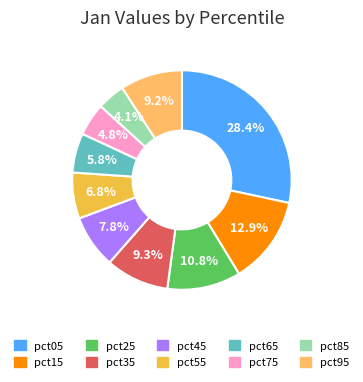

How many segments does this pie chart have?

10